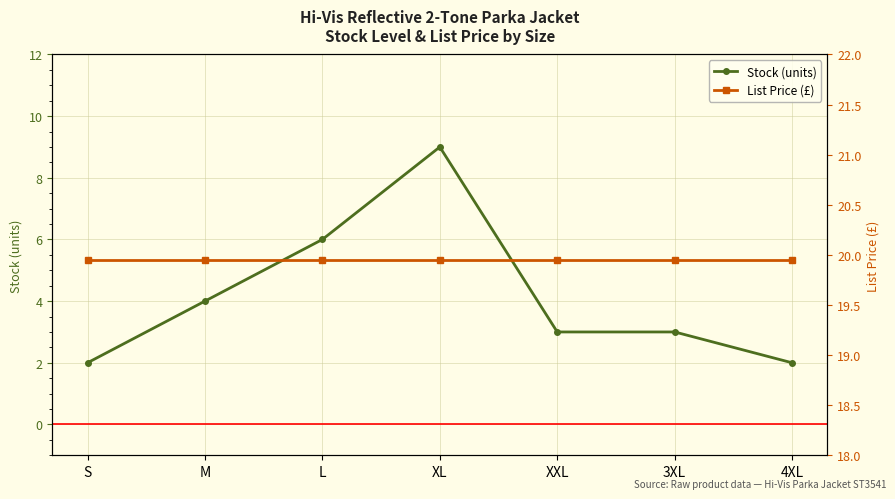

How many lines are shown in the chart?

2